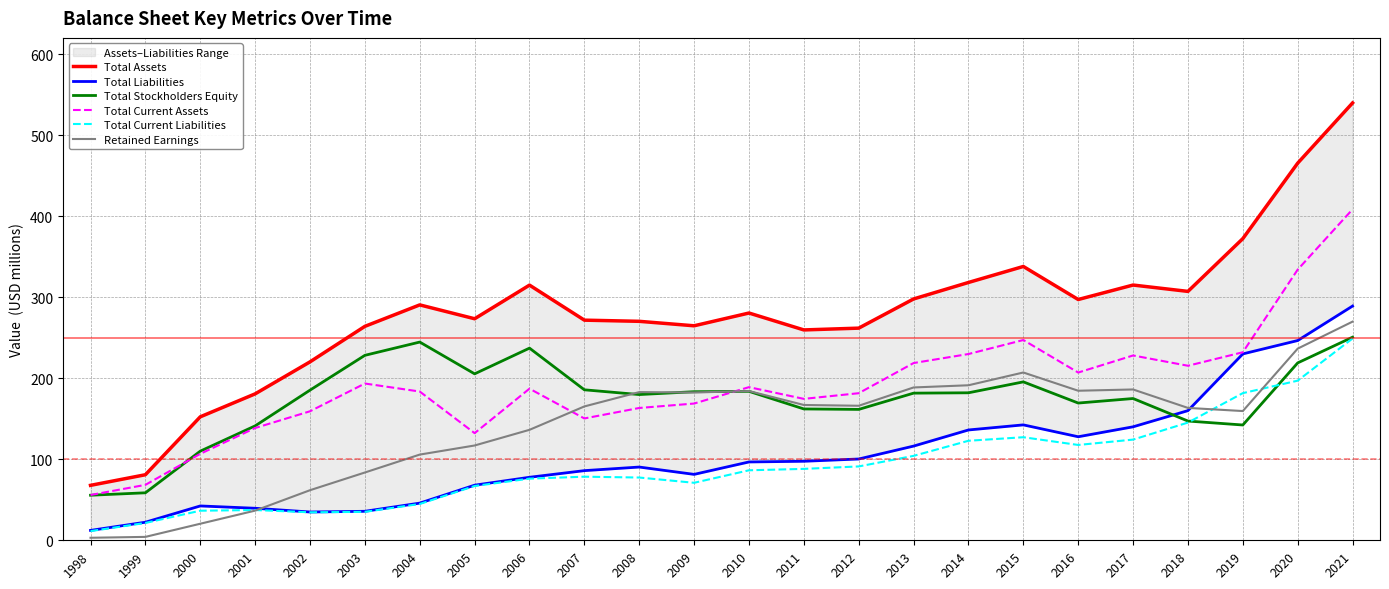

At which category does Total Assets reach its first local peak?

2004